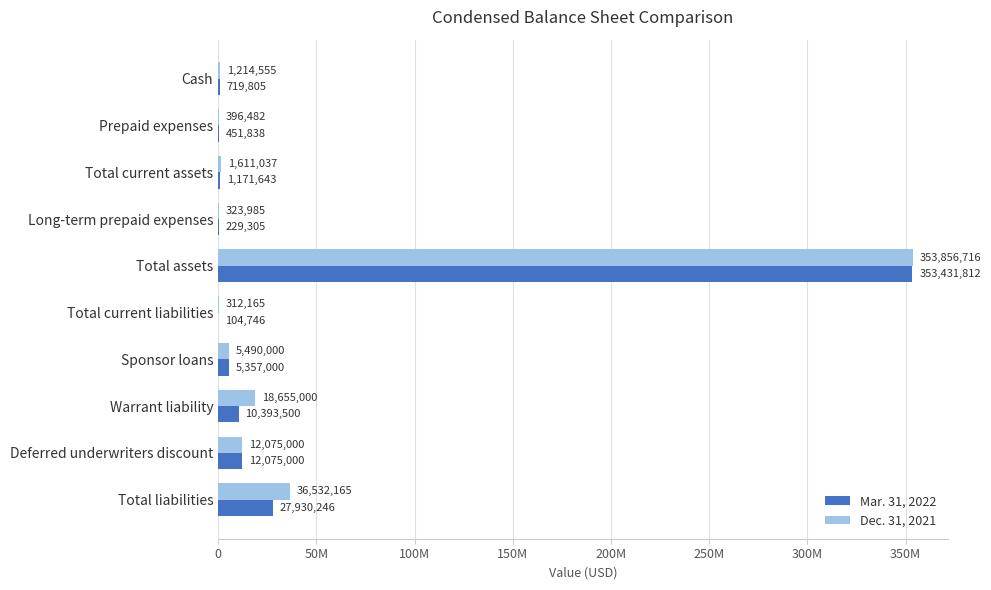

What is the difference between the second highest and second lowest values in the Mar. 31, 2022 series?

27700941